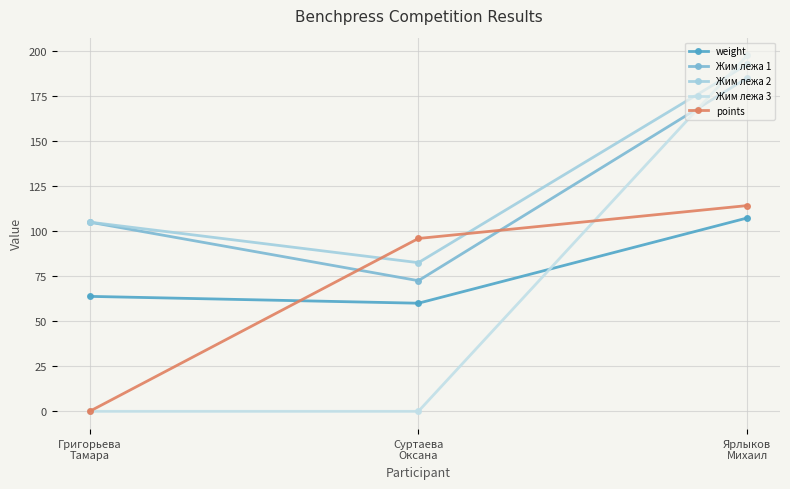

Does the chart display data point markers on the line(s)?

Yes